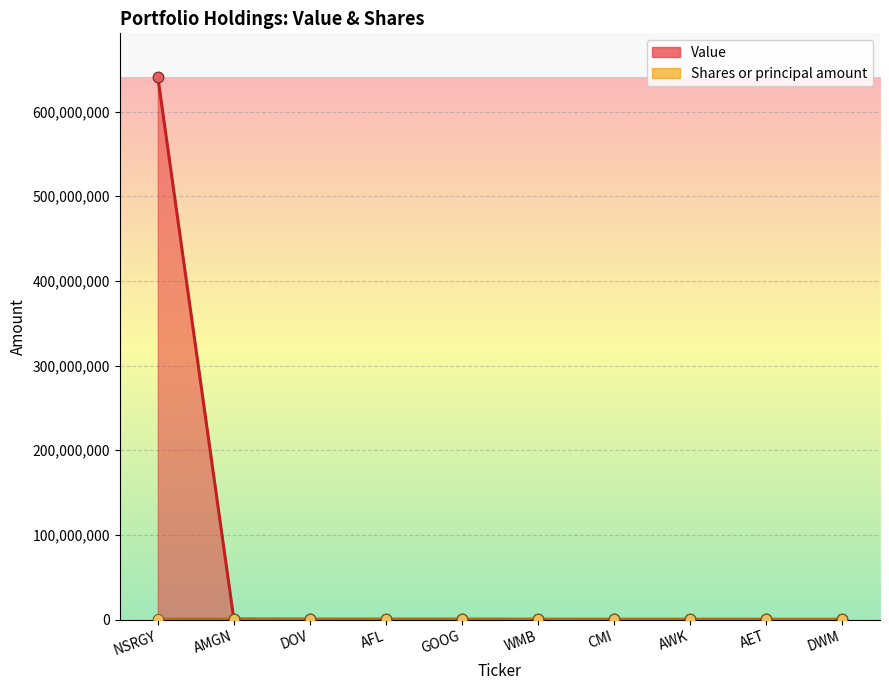

What is the total value across all series at AWK?

428000